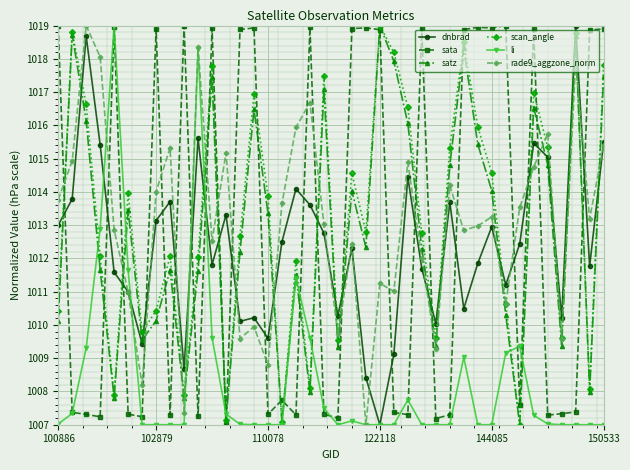

True or false: sata has more than 0 points higher than both neighbors.

True